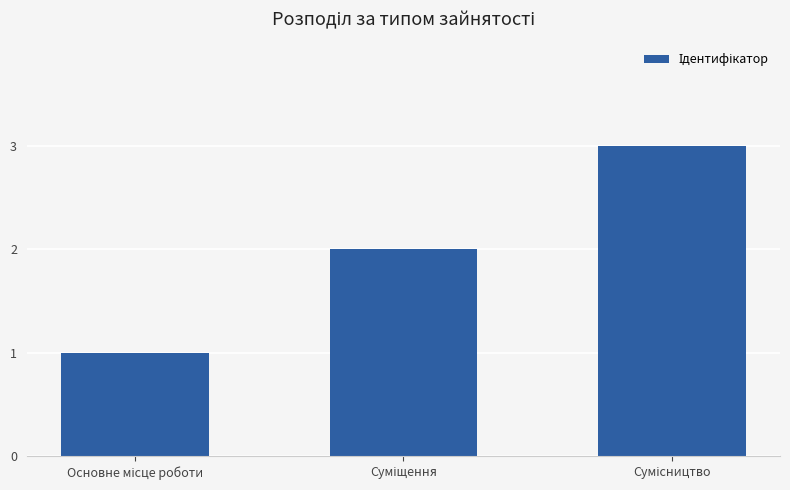

What is the greatest value displayed?

3